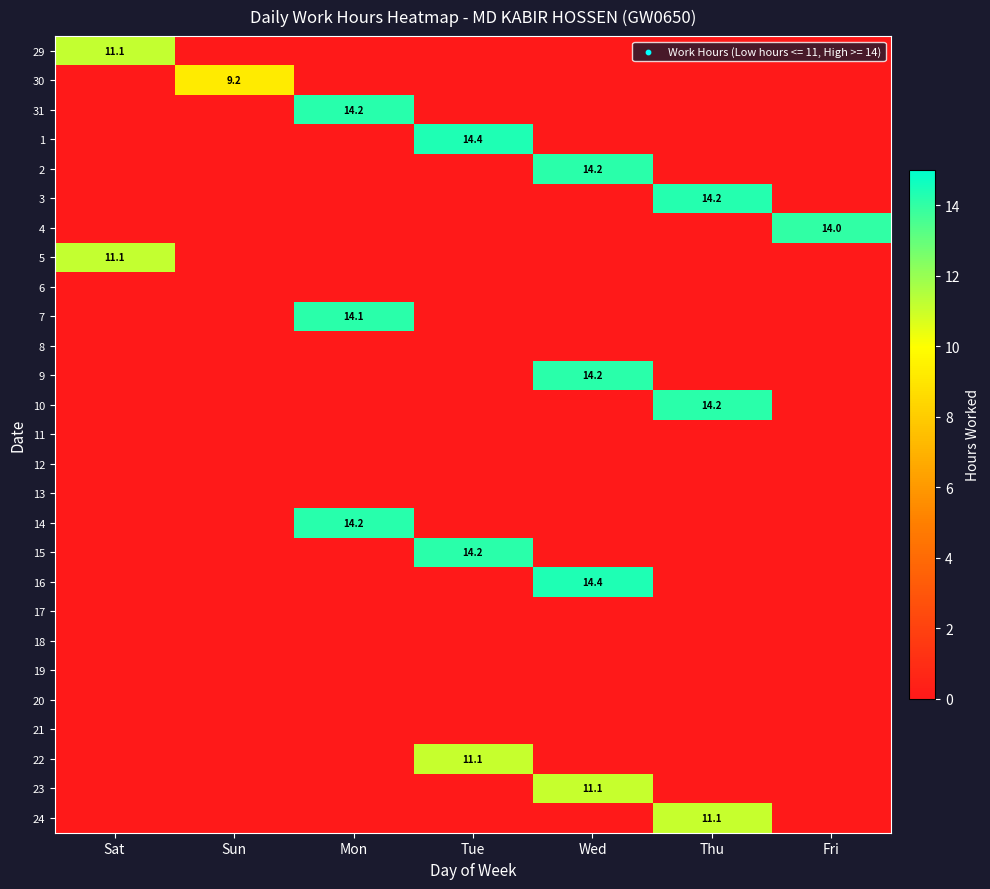

True or false: 30 has a value of 3.1 at Sun.

False